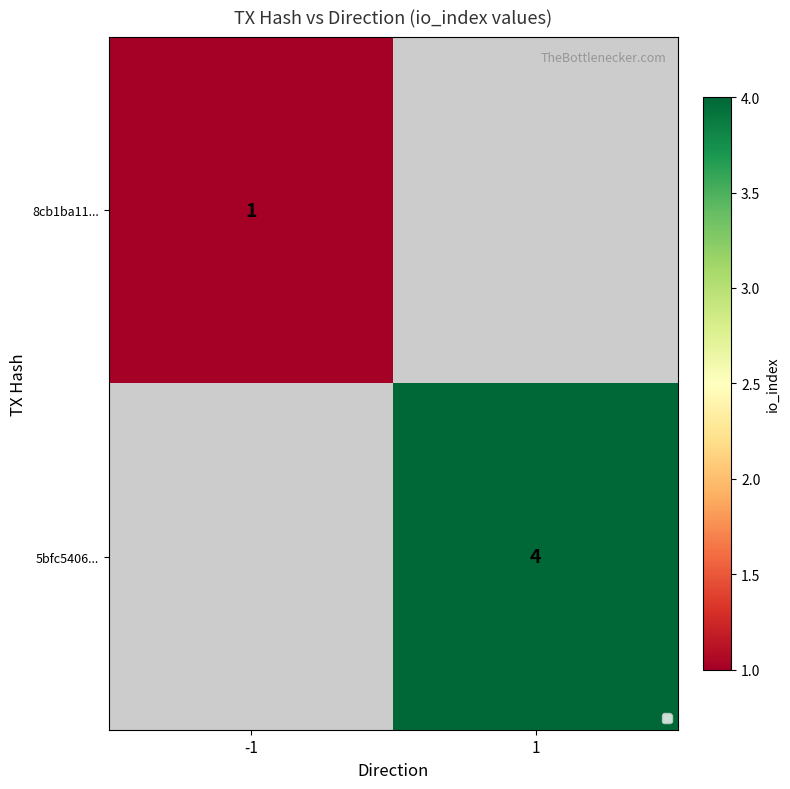

Is it true that 8cb1ba11... equals 1 at -1?

True